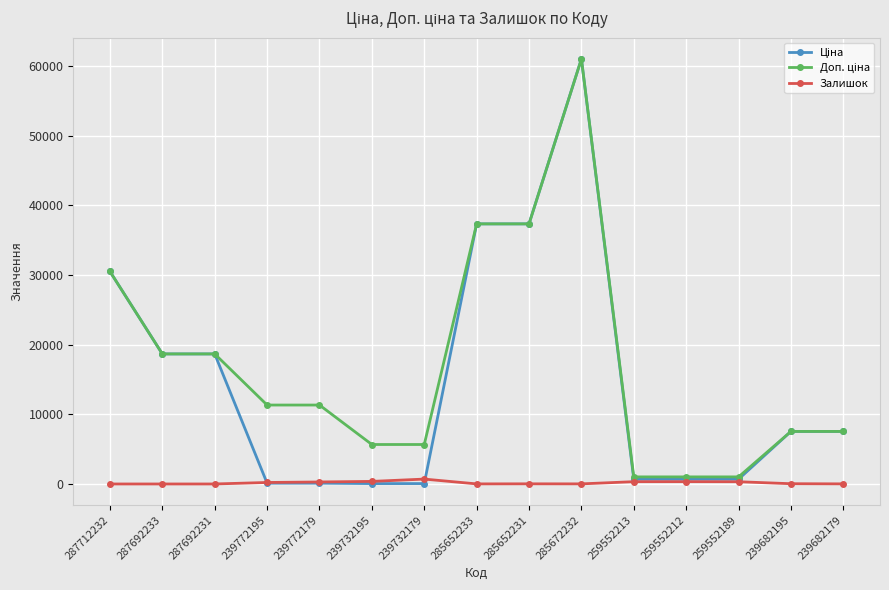

At which category is the sum across all series the highest?

285672232